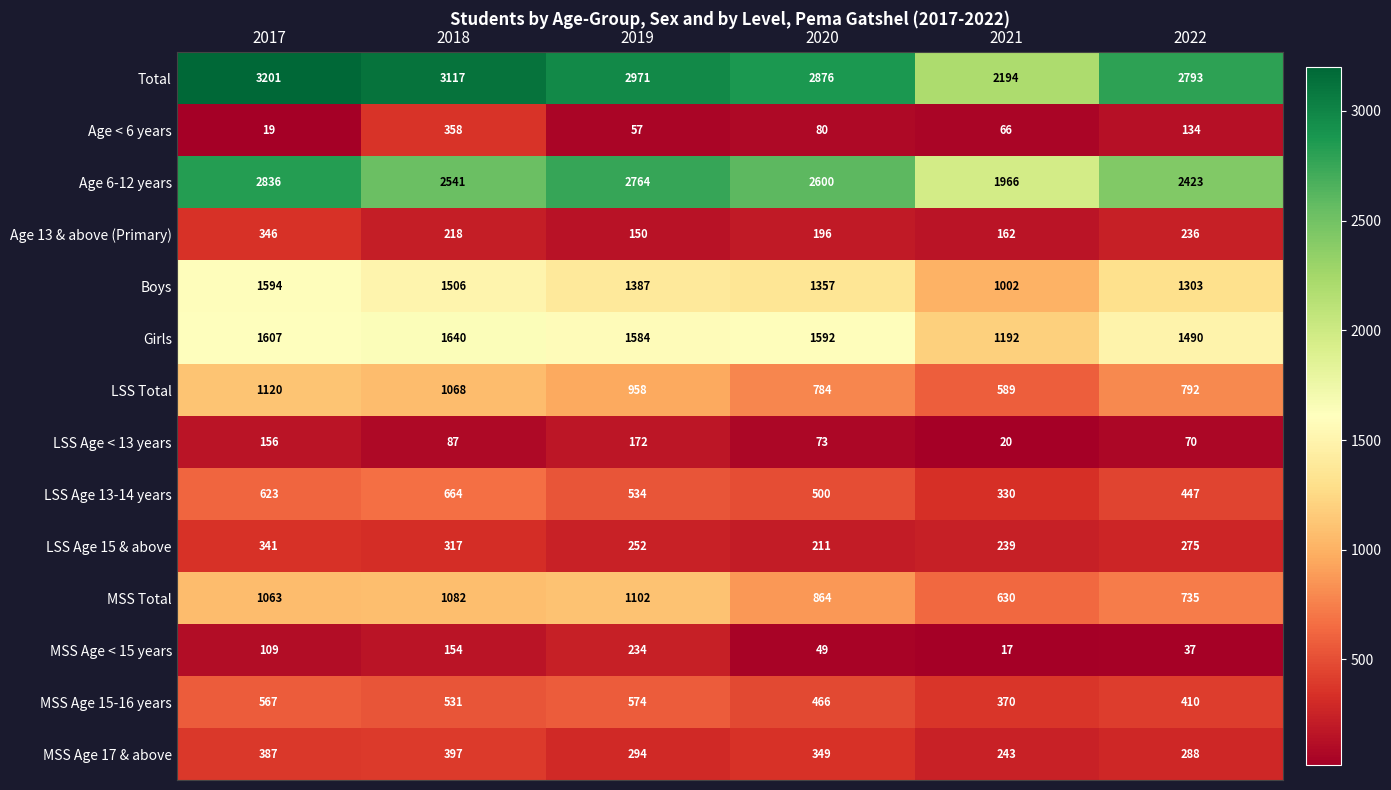

Where is MSS Total nearest to the value 866?

2020